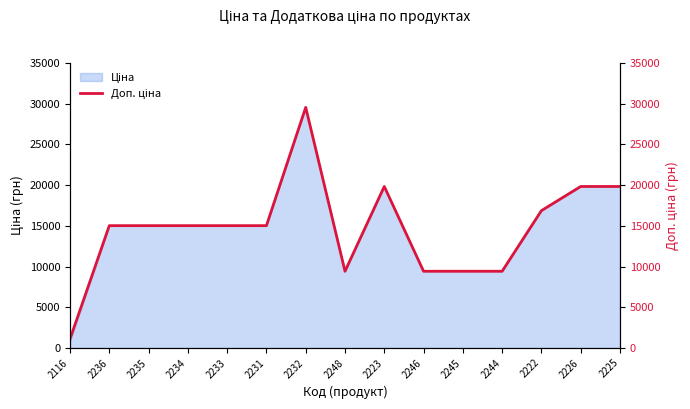

The chart shows a value of 19831.1 at 2226. True or false?

True